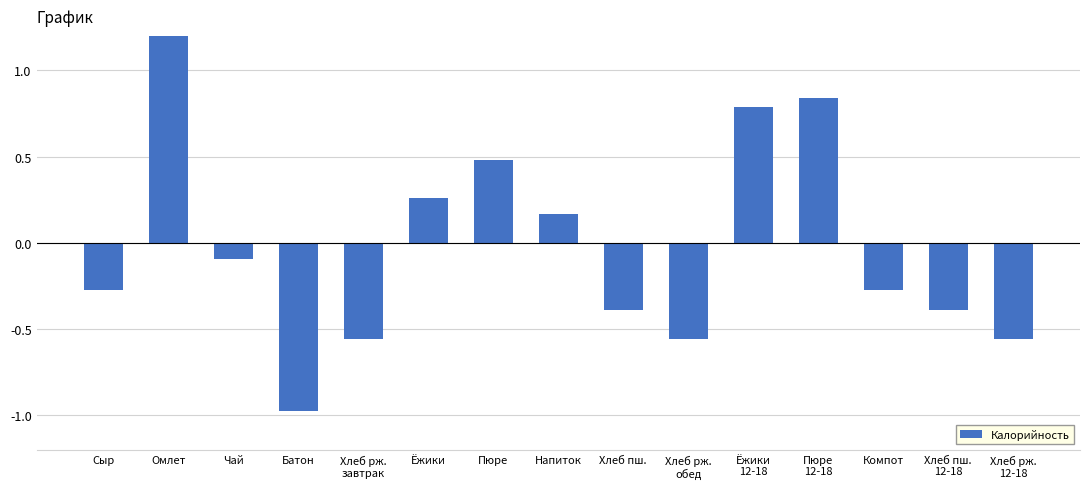

How many categories are shown in the chart?

15